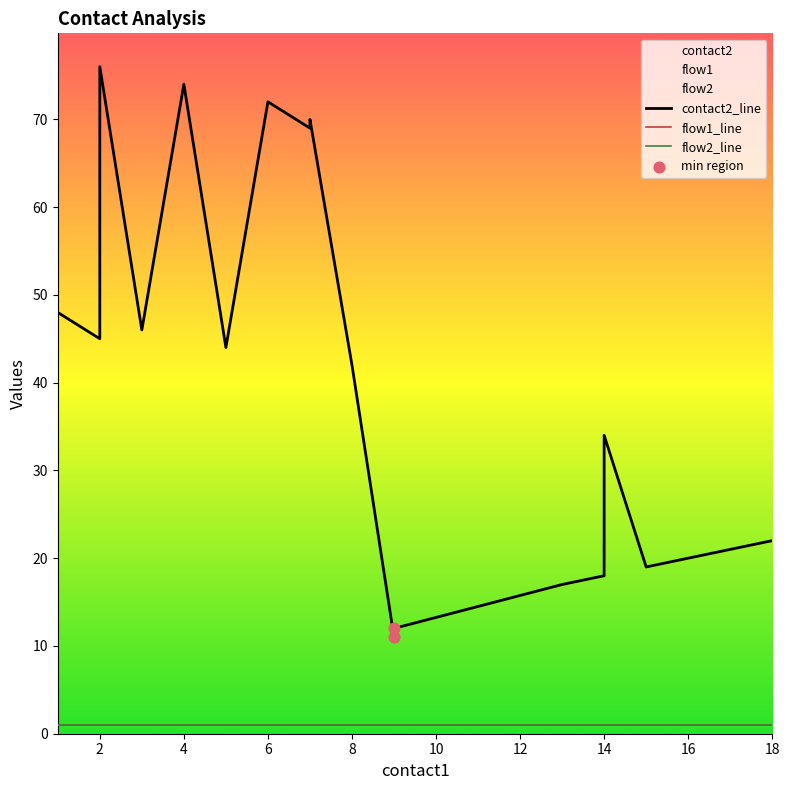

Which series contains the highest Y value?

contact2